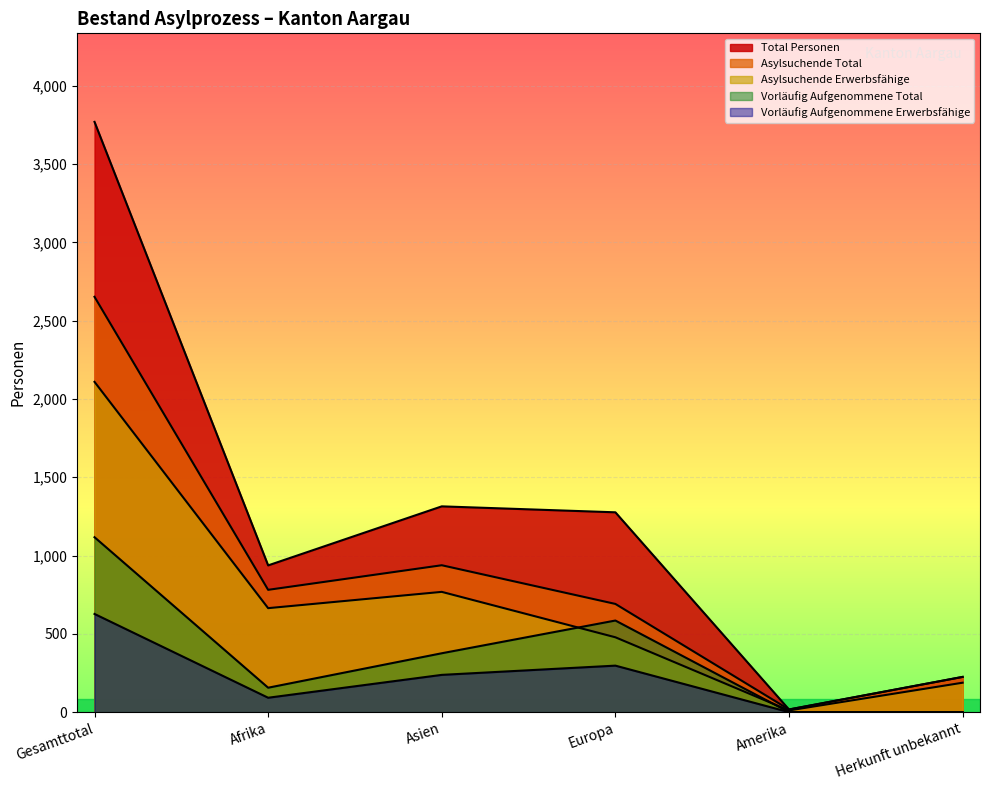

List the series in order of their overall mean, highest first.

Total Personen, Asylsuchende Total, Asylsuchende Erwerbsfähige, Vorläufig Aufgenommene Total, Vorläufig Aufgenommene Erwerbsfähige